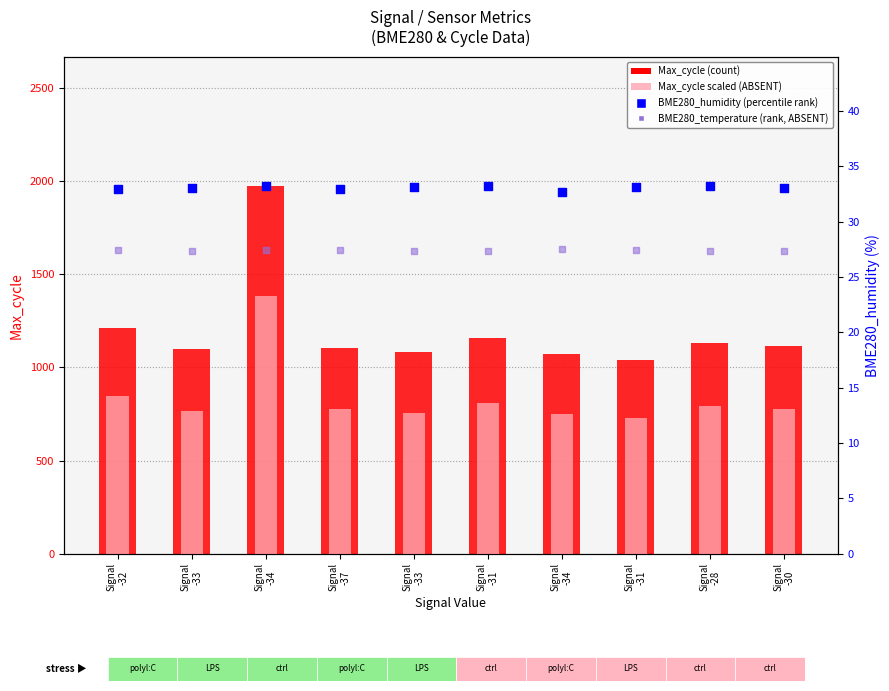

What are all the series names shown in the legend?

Max_cycle, Max_cycle (scaled), BME280_humidity, BME280_temperature